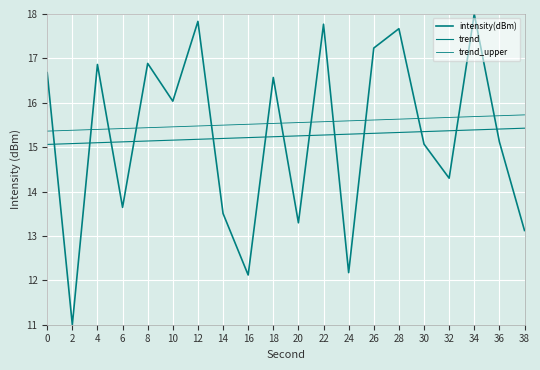

Is it true that trend_upper equals 3.3 at 18?

False